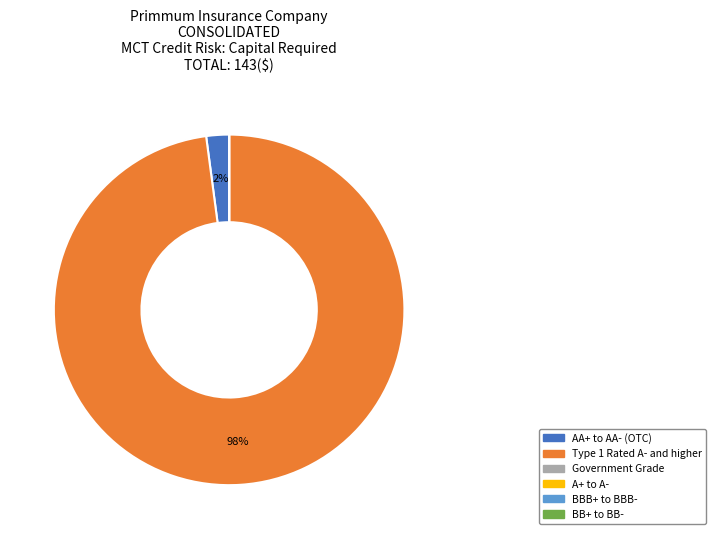

Which category has the biggest portion of the pie?

Type 1 Rated A- and higher